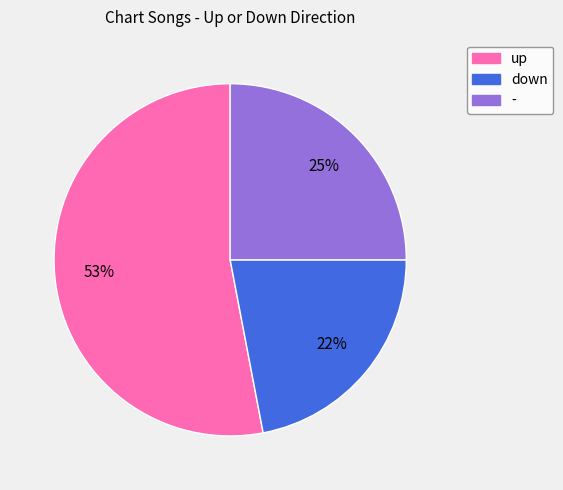

To the nearest percent, what portion does up represent?

53%